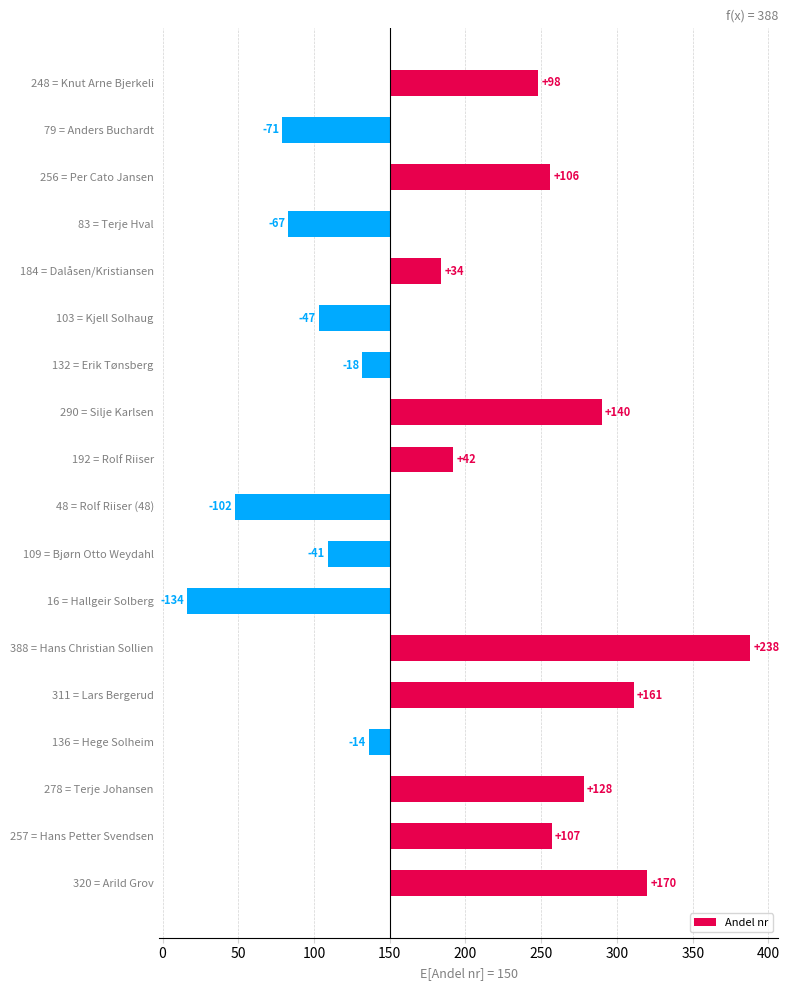

How many values are below 42?

9